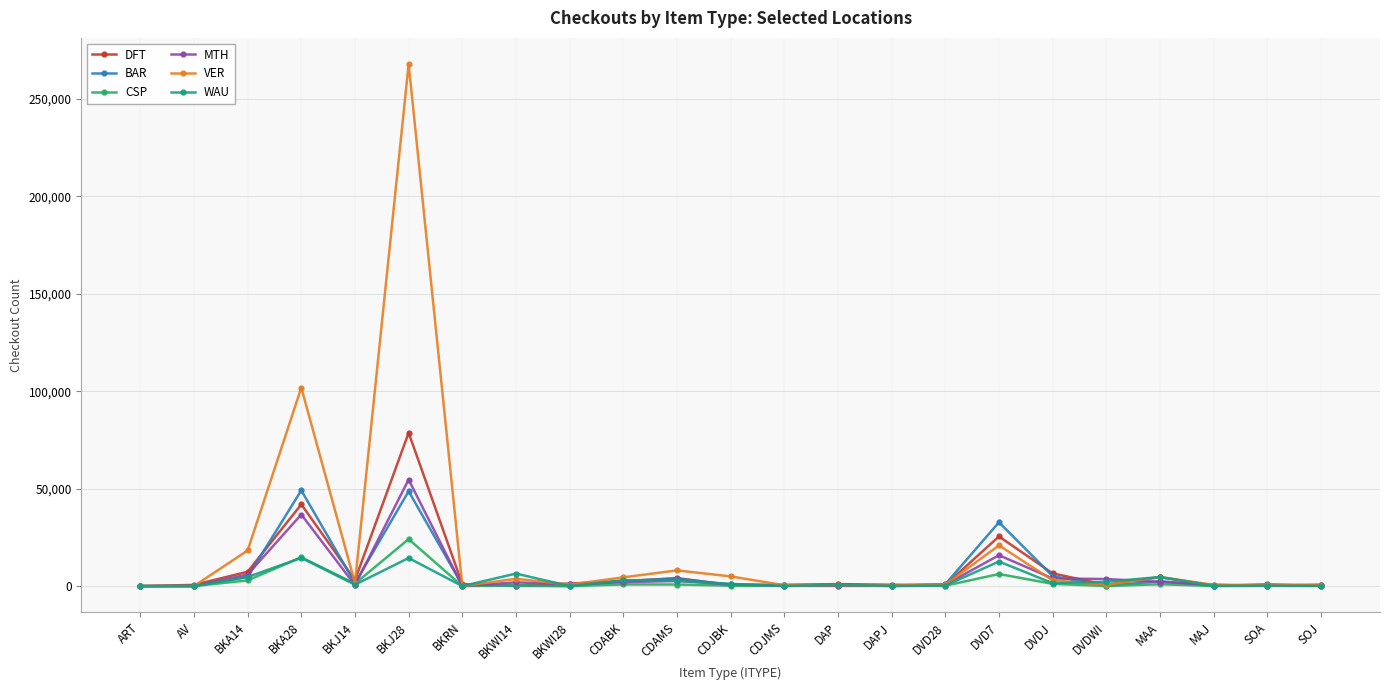

Where is the first local maximum for MTH?

BKA28